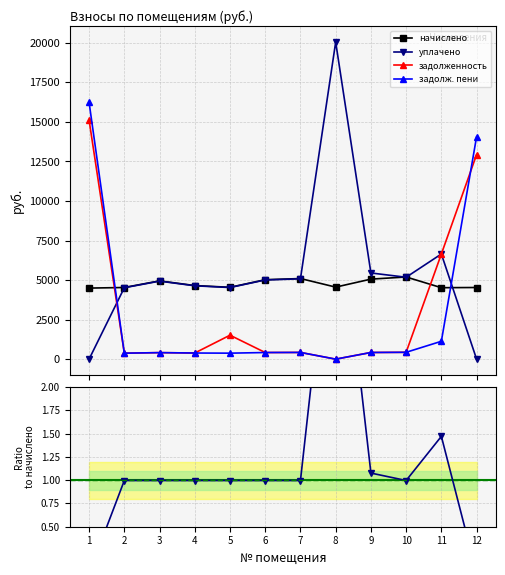

Which series has the widest spread of values?

уплачено